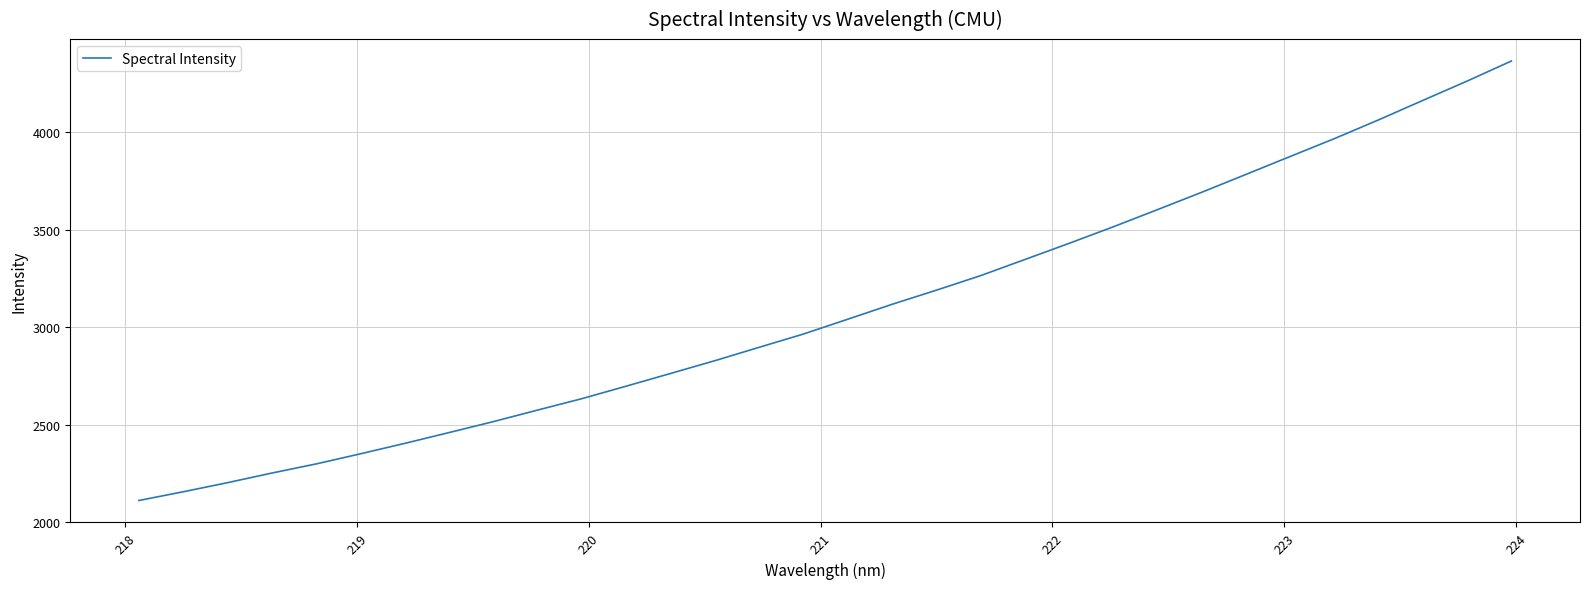

Reading left to right, list all the values displayed in this chart.

2110.1	2154.8	2201.5	2251.0	2297.8	2349.8	2403.4	2458.9	2515.1	2574.4	2633.1	2697.3	2762.4	2827.9	2896.6	2964.8	3040.7	3117.2	3189.7	3264.4	3347.2	3430.3	3515.3	3603.6	3692.7	3784.5	3876.6	3968.3	4064.7	4164.5	4263.7	4366.6